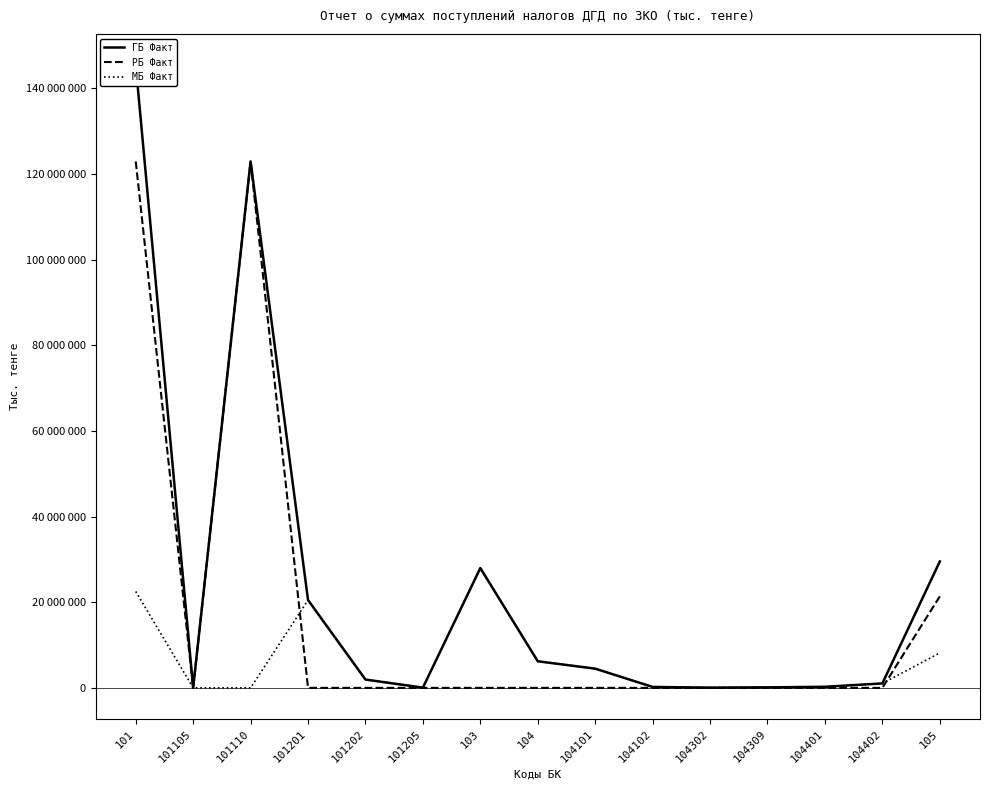

Rank the series by their average value, from highest to lowest.

ГБ Факт, РБ Факт, МБ Факт